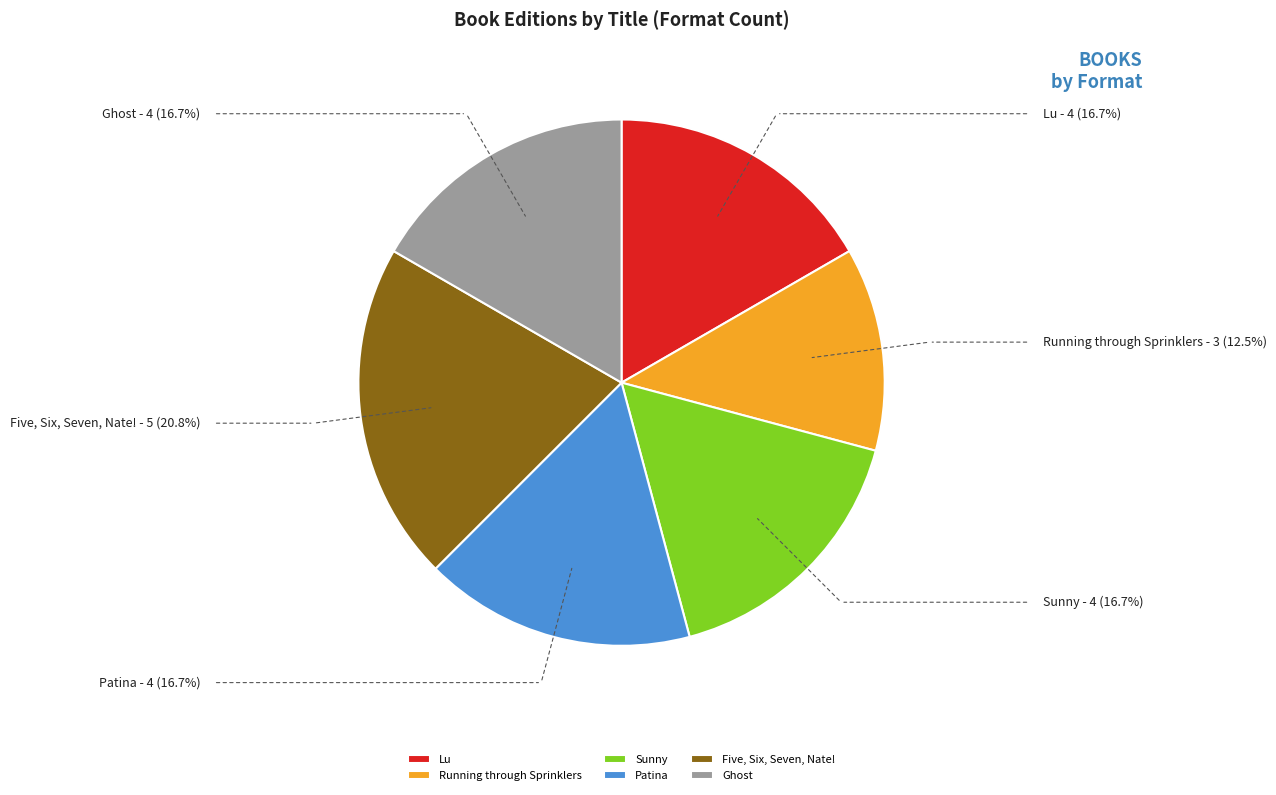

What is the smallest slice in the pie chart?

Running through Sprinklers